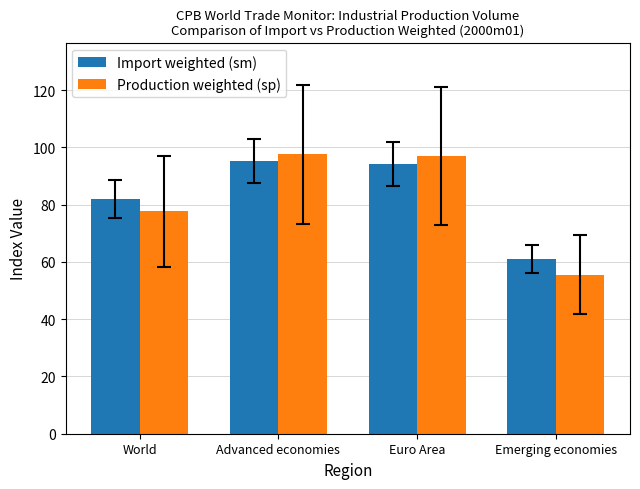

Which series has the largest range (max minus min)?

Production weighted (sp)